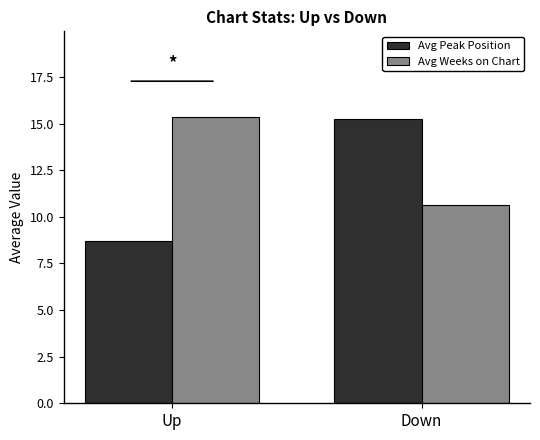

What is the total value across all series at Up?

24.0